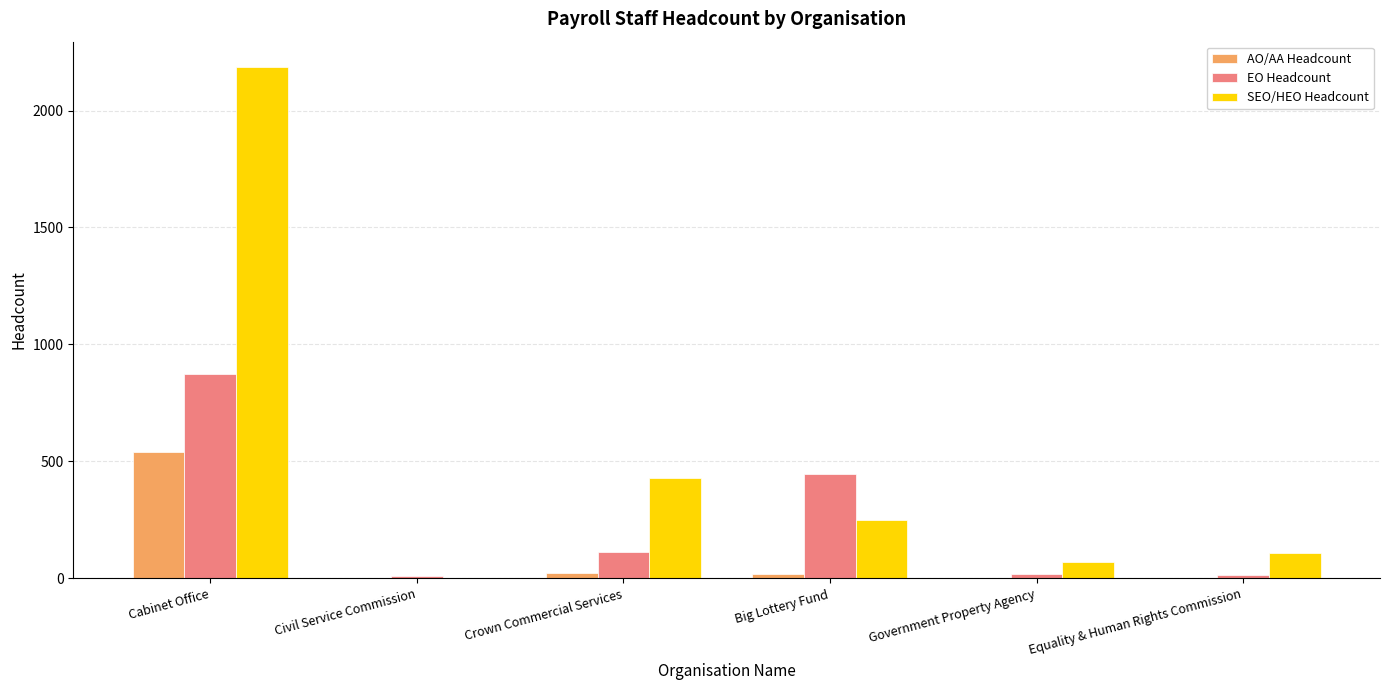

What is the spread (max minus min) of values at Equality & Human Rights Commission?

110